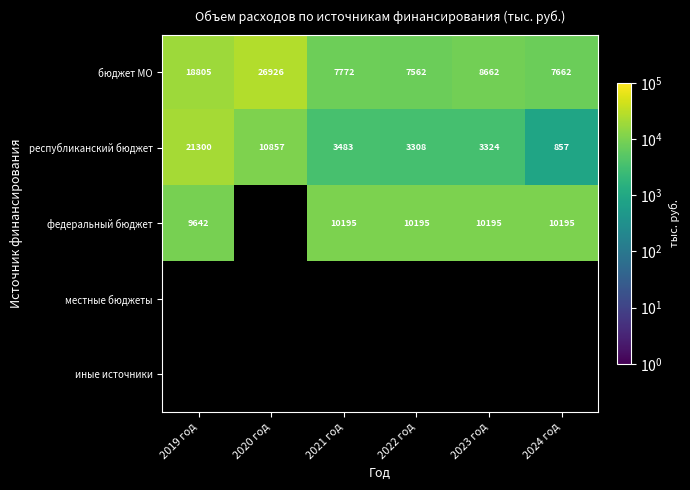

What is the minimum value shown in the chart?

856.6